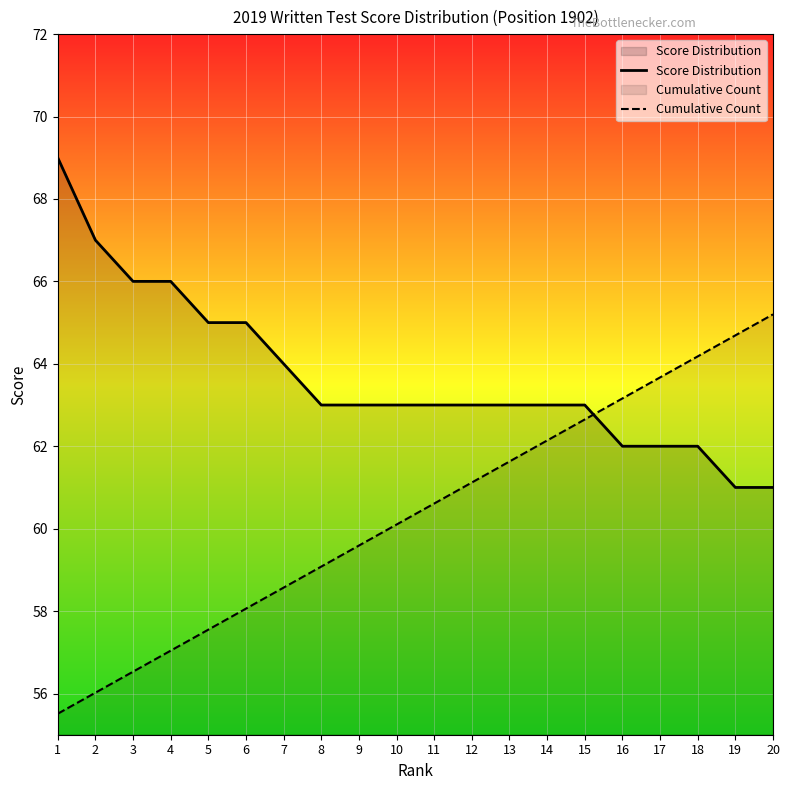

True or false: Score Distribution has a value of 64.0 at 7.

True